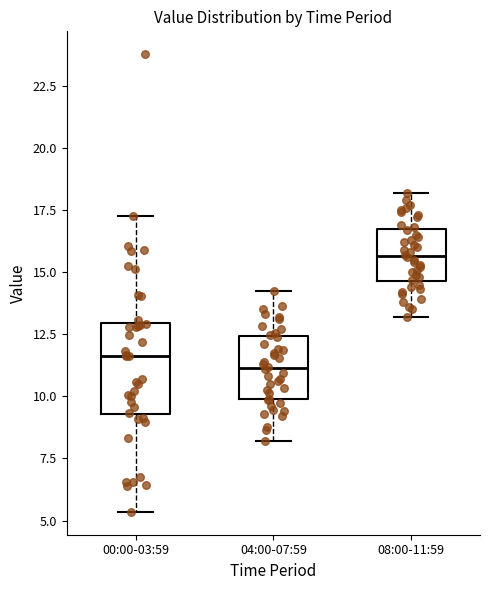

Where is the lower edge of the box for 08:00-11:59 on the y-axis? The values are not printed on the chart, so give them approximately, as read against the axis.

14.5